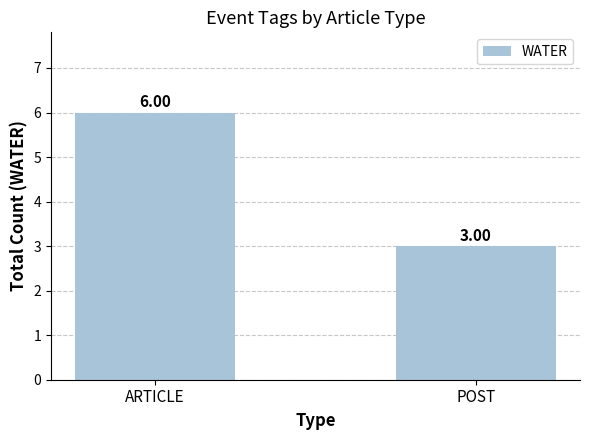

What is the sum of the values at POST and ARTICLE?

9